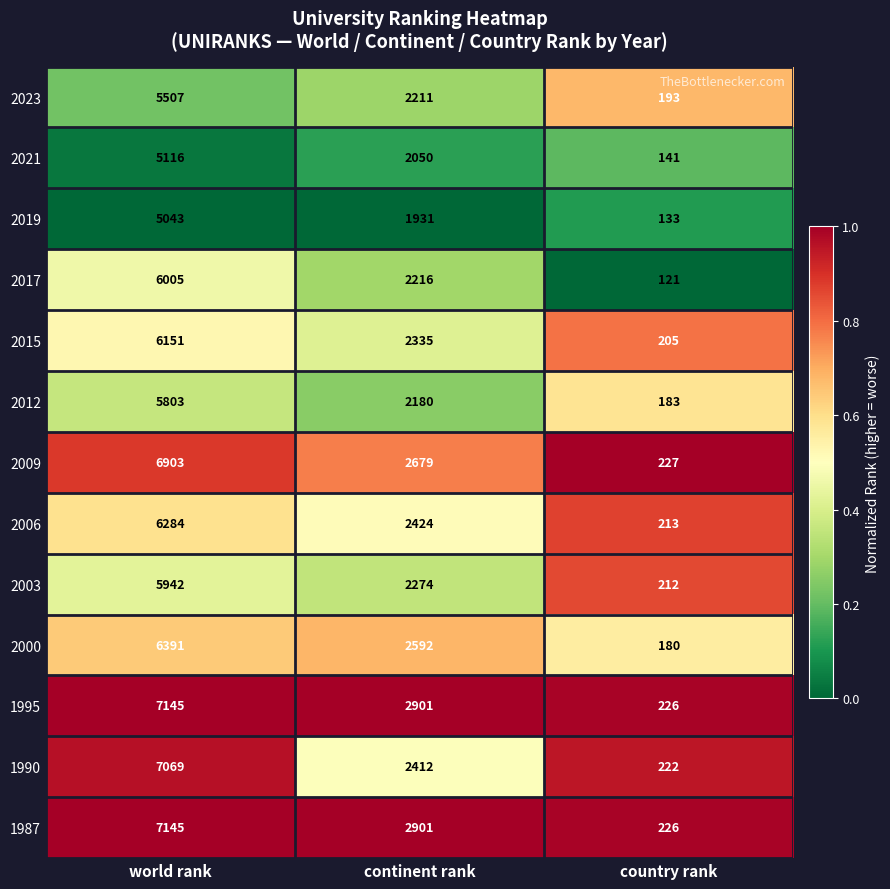

What is the maximum value shown in the chart?

7145